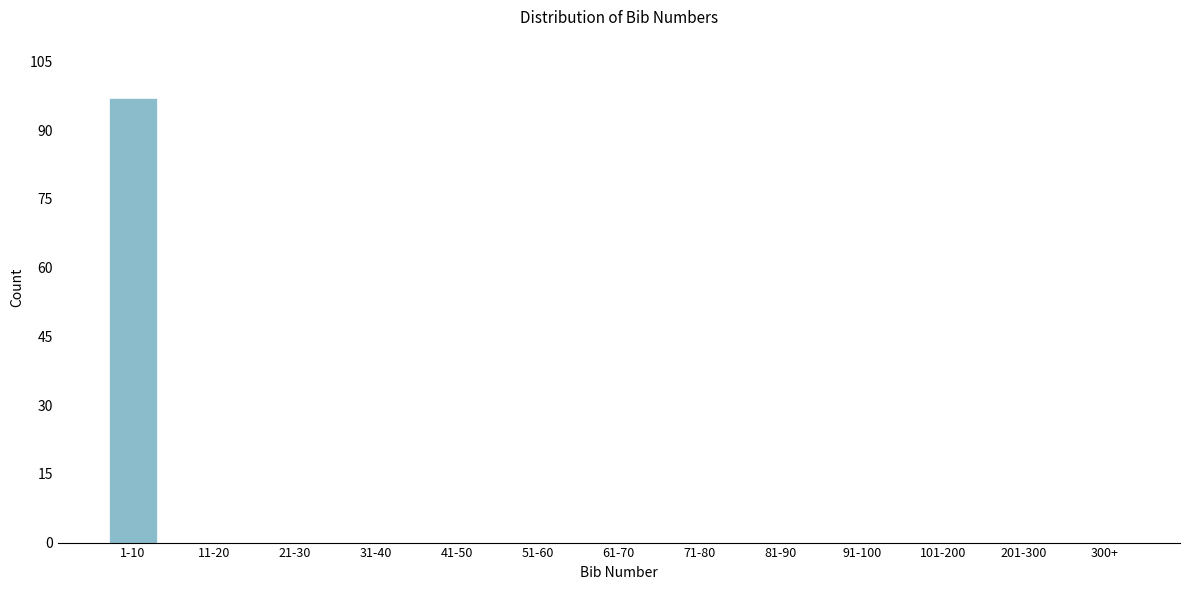

Reading right to left, what are all the values shown in this chart?

300+=0	201-300=0	101-200=0	91-100=0	81-90=0	71-80=0	61-70=0	51-60=0	41-50=0	31-40=0	21-30=0	11-20=0	1-10=97